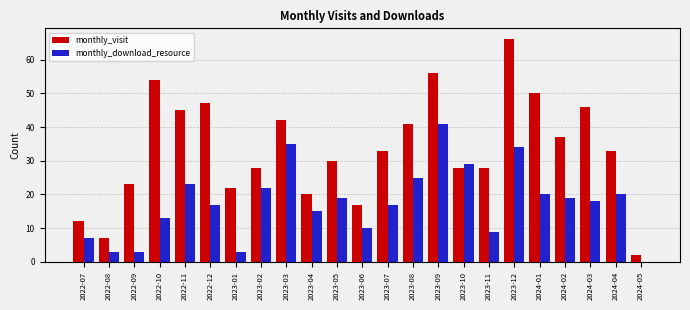

Reading left to right, extract all data points from this chart.

monthly_visit: 2022-07=12	2022-08=7	2022-09=23	2022-10=54	2022-11=45	2022-12=47	2023-01=22	2023-02=28	2023-03=42	2023-04=20	2023-05=30	2023-06=17	2023-07=33	2023-08=41	2023-09=56	2023-10=28	2023-11=28	2023-12=66	2024-01=50	2024-02=37	2024-03=46	2024-04=33	2024-05=2
monthly_download_resource: 2022-07=7	2022-08=3	2022-09=3	2022-10=13	2022-11=23	2022-12=17	2023-01=3	2023-02=22	2023-03=35	2023-04=15	2023-05=19	2023-06=10	2023-07=17	2023-08=25	2023-09=41	2023-10=29	2023-11=9	2023-12=34	2024-01=20	2024-02=19	2024-03=18	2024-04=20	2024-05=0